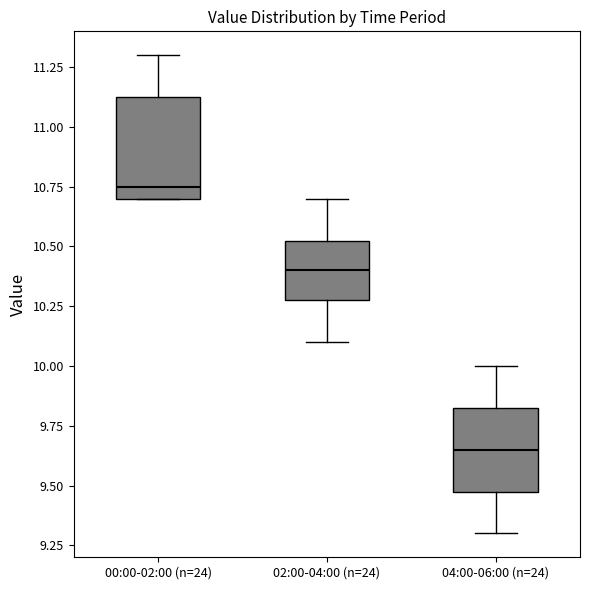

Which box is the tallest, from its lower edge to its upper edge?

00:00-02:00 (n=24)